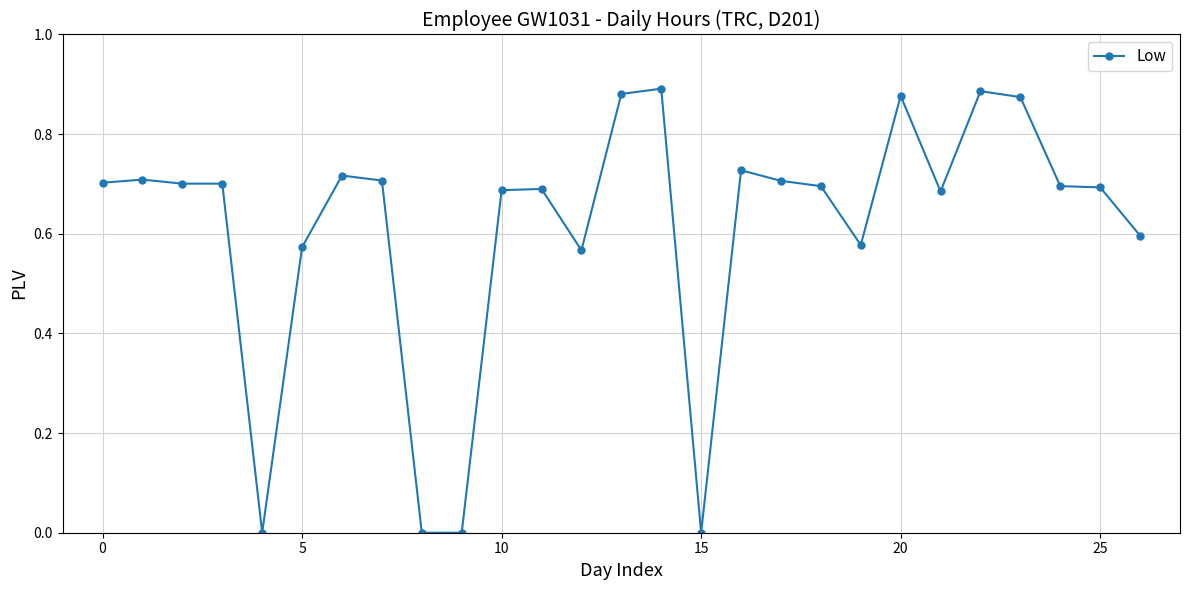

What is the sum of all values?

16.5